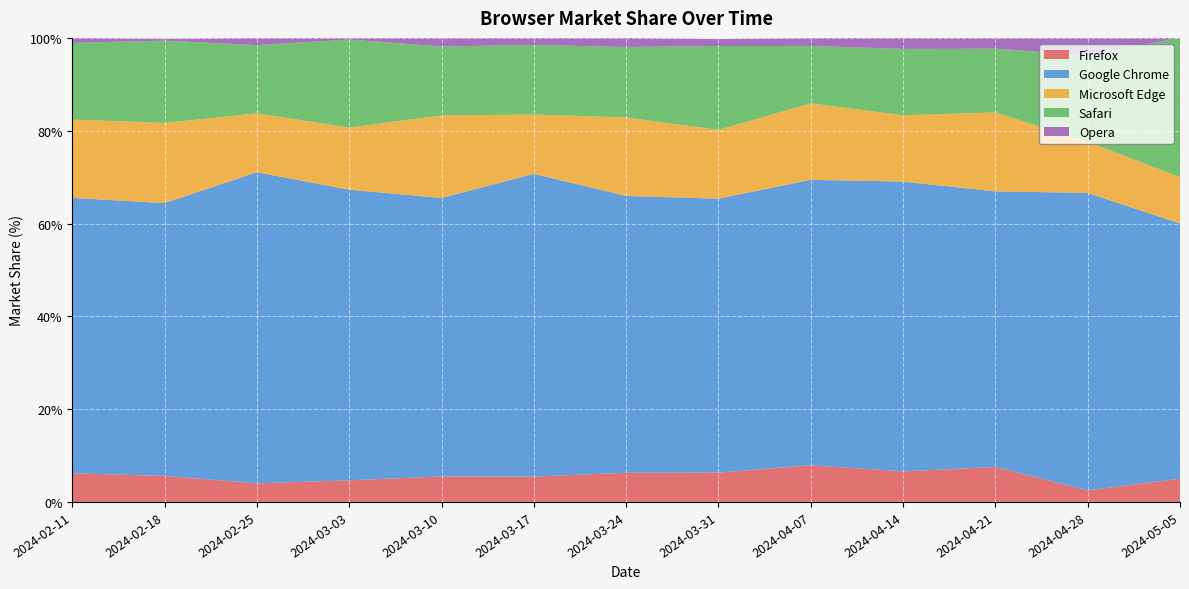

True or false: Safari has a value of 30.0 at 2024-05-05.

True